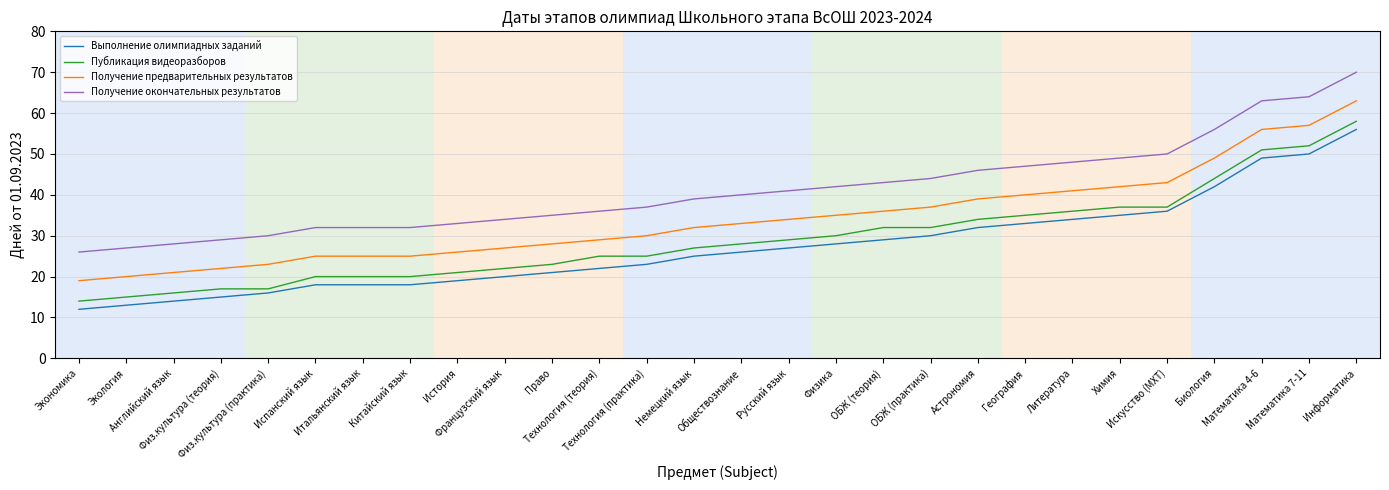

What value does the Публикация видеоразборов series have at Китайский язык, to the nearest 10?

20